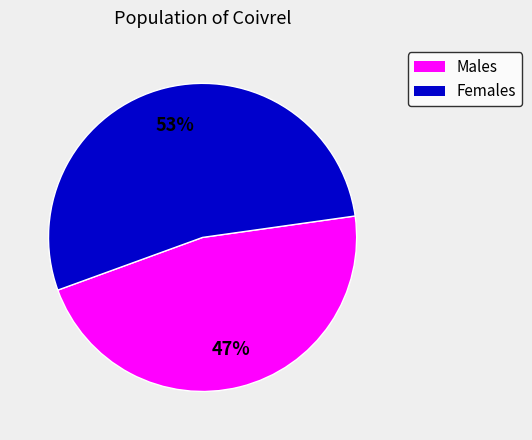

To the nearest percent, what is the average slice percentage?

50%